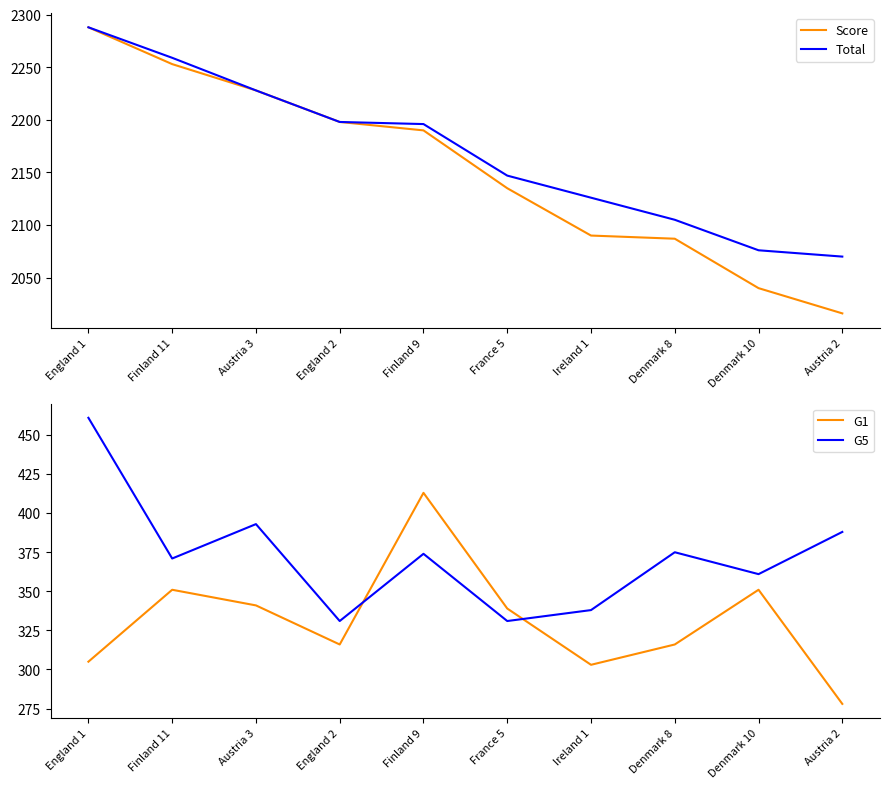

True or false: Total has more than 1 interior local peaks.

False